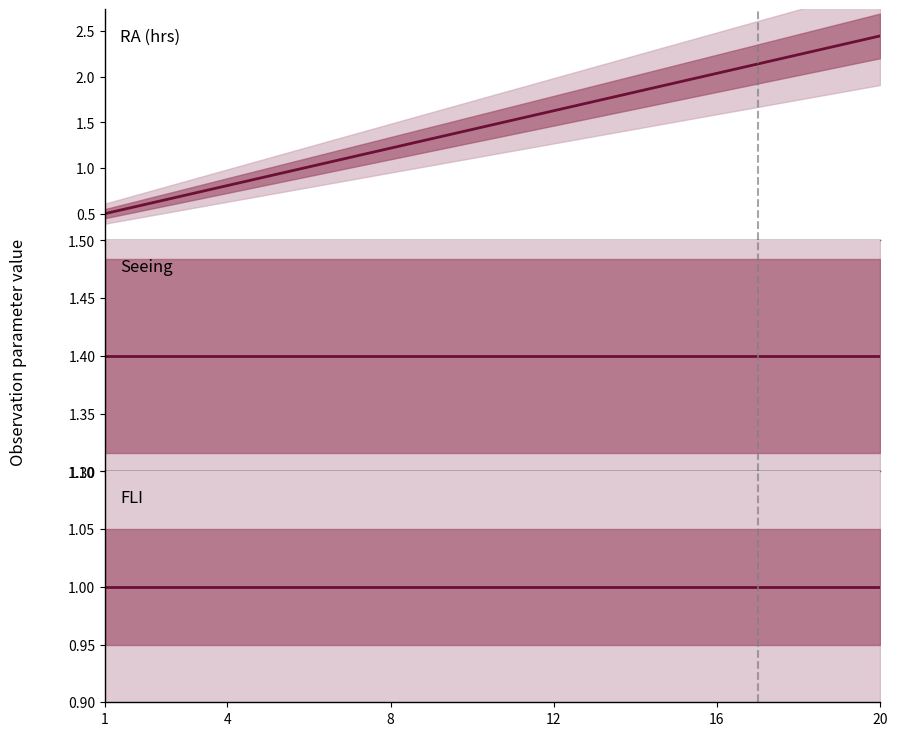

Does the chart display data point markers on the line(s)?

No